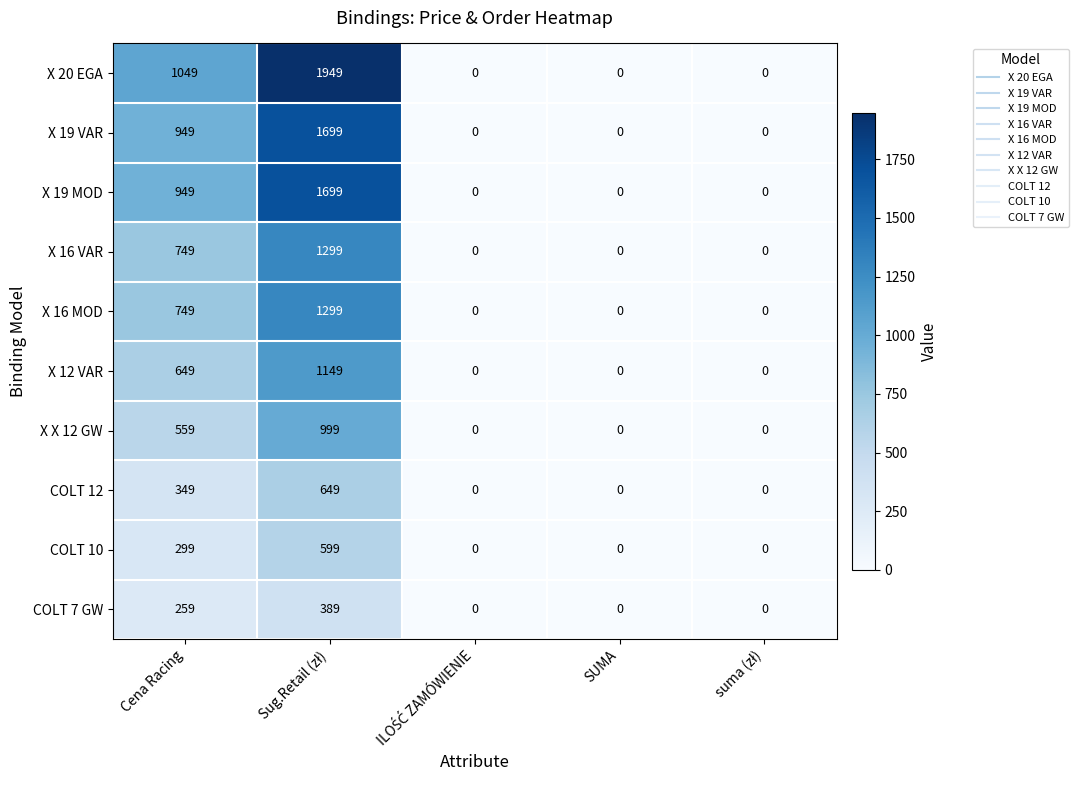

How many data points in X 19 VAR are above 0?

2